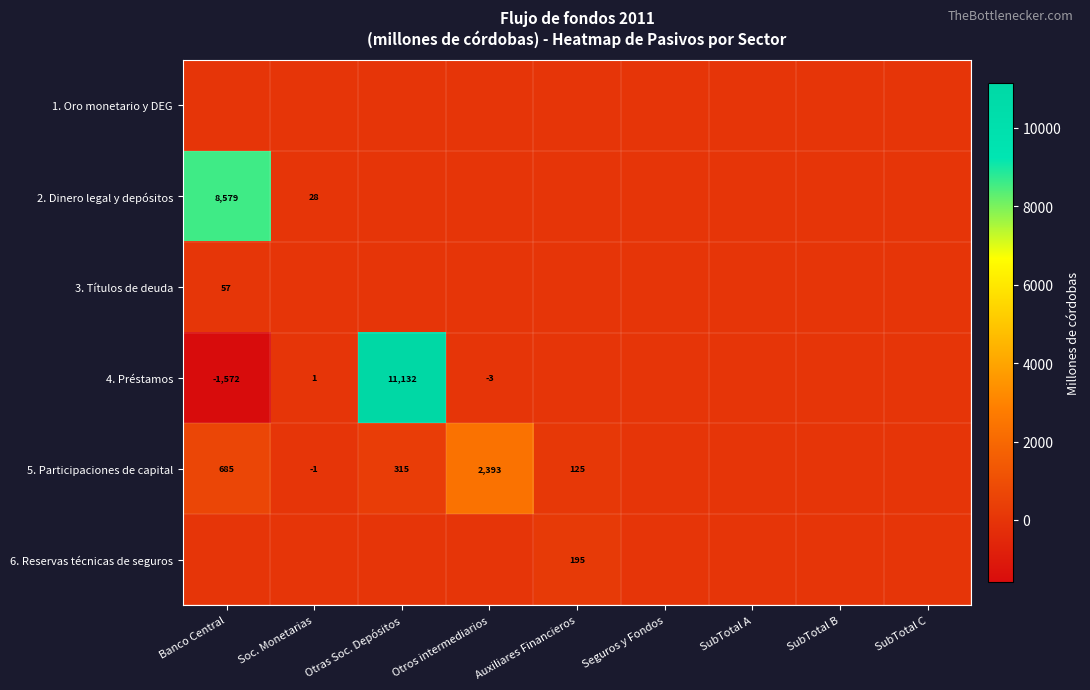

What is the maximum value shown in the chart?

11131.5